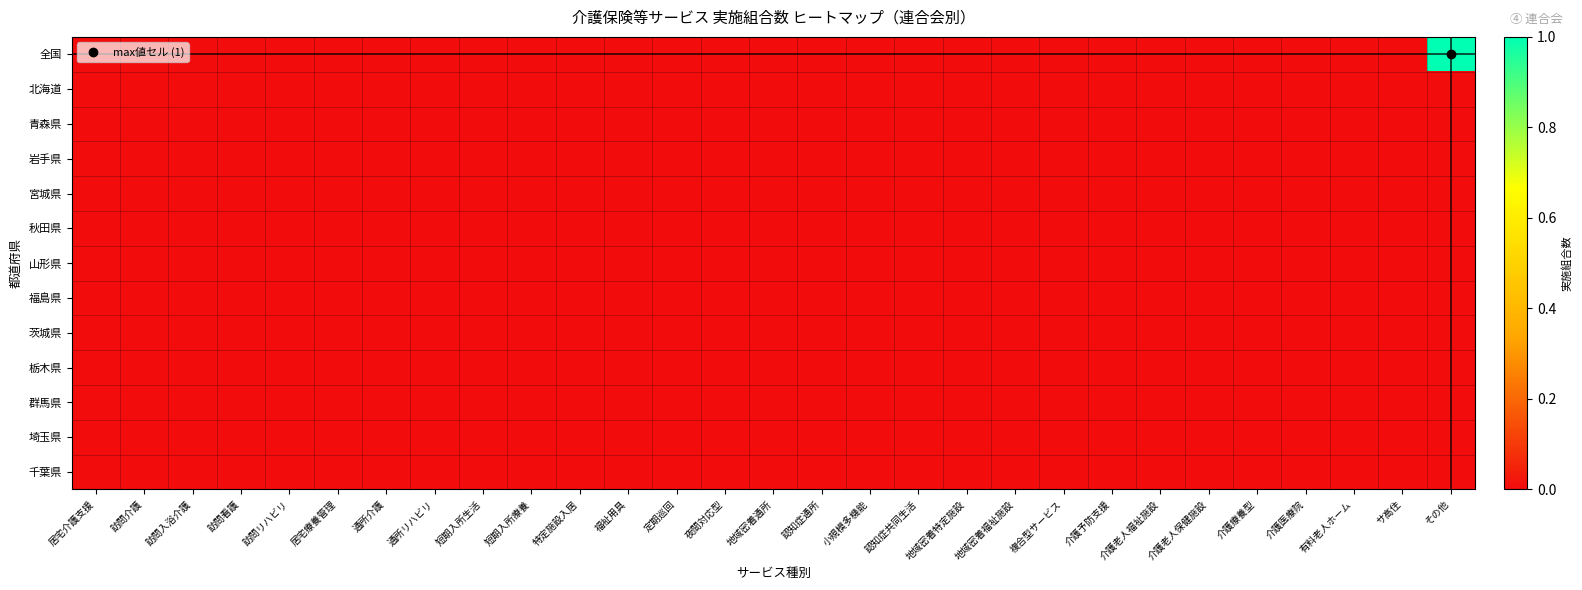

Reading left to right, list all the values displayed in this chart.

全国: 居宅介護支援=0	訪問介護=0	訪問入浴介護=0	訪問看護=0	訪問リハビリ=0	居宅療養管理=0	通所介護=0	通所リハビリ=0	短期入所生活=0	短期入所療養=0	特定施設入居=0	福祉用具=0	定期巡回=0	夜間対応型=0	地域密着通所=0	認知症通所=0	小規模多機能=0	認知症共同生活=0	地域密着特定施設=0	地域密着福祉施設=0	複合型サービス=0	介護予防支援=0	介護老人福祉施設=0	介護老人保健施設=0	介護療養型=0	介護医療院=0	有料老人ホーム=0	サ高住=0	その他=1
北海道: 居宅介護支援=0	訪問介護=0	訪問入浴介護=0	訪問看護=0	訪問リハビリ=0	居宅療養管理=0	通所介護=0	通所リハビリ=0	短期入所生活=0	短期入所療養=0	特定施設入居=0	福祉用具=0	定期巡回=0	夜間対応型=0	地域密着通所=0	認知症通所=0	小規模多機能=0	認知症共同生活=0	地域密着特定施設=0	地域密着福祉施設=0	複合型サービス=0	介護予防支援=0	介護老人福祉施設=0	介護老人保健施設=0	介護療養型=0	介護医療院=0	有料老人ホーム=0	サ高住=0	その他=0
青森県: 居宅介護支援=0	訪問介護=0	訪問入浴介護=0	訪問看護=0	訪問リハビリ=0	居宅療養管理=0	通所介護=0	通所リハビリ=0	短期入所生活=0	短期入所療養=0	特定施設入居=0	福祉用具=0	定期巡回=0	夜間対応型=0	地域密着通所=0	認知症通所=0	小規模多機能=0	認知症共同生活=0	地域密着特定施設=0	地域密着福祉施設=0	複合型サービス=0	介護予防支援=0	介護老人福祉施設=0	介護老人保健施設=0	介護療養型=0	介護医療院=0	有料老人ホーム=0	サ高住=0	その他=0
岩手県: 居宅介護支援=0	訪問介護=0	訪問入浴介護=0	訪問看護=0	訪問リハビリ=0	居宅療養管理=0	通所介護=0	通所リハビリ=0	短期入所生活=0	短期入所療養=0	特定施設入居=0	福祉用具=0	定期巡回=0	夜間対応型=0	地域密着通所=0	認知症通所=0	小規模多機能=0	認知症共同生活=0	地域密着特定施設=0	地域密着福祉施設=0	複合型サービス=0	介護予防支援=0	介護老人福祉施設=0	介護老人保健施設=0	介護療養型=0	介護医療院=0	有料老人ホーム=0	サ高住=0	その他=0
宮城県: 居宅介護支援=0	訪問介護=0	訪問入浴介護=0	訪問看護=0	訪問リハビリ=0	居宅療養管理=0	通所介護=0	通所リハビリ=0	短期入所生活=0	短期入所療養=0	特定施設入居=0	福祉用具=0	定期巡回=0	夜間対応型=0	地域密着通所=0	認知症通所=0	小規模多機能=0	認知症共同生活=0	地域密着特定施設=0	地域密着福祉施設=0	複合型サービス=0	介護予防支援=0	介護老人福祉施設=0	介護老人保健施設=0	介護療養型=0	介護医療院=0	有料老人ホーム=0	サ高住=0	その他=0
秋田県: 居宅介護支援=0	訪問介護=0	訪問入浴介護=0	訪問看護=0	訪問リハビリ=0	居宅療養管理=0	通所介護=0	通所リハビリ=0	短期入所生活=0	短期入所療養=0	特定施設入居=0	福祉用具=0	定期巡回=0	夜間対応型=0	地域密着通所=0	認知症通所=0	小規模多機能=0	認知症共同生活=0	地域密着特定施設=0	地域密着福祉施設=0	複合型サービス=0	介護予防支援=0	介護老人福祉施設=0	介護老人保健施設=0	介護療養型=0	介護医療院=0	有料老人ホーム=0	サ高住=0	その他=0
山形県: 居宅介護支援=0	訪問介護=0	訪問入浴介護=0	訪問看護=0	訪問リハビリ=0	居宅療養管理=0	通所介護=0	通所リハビリ=0	短期入所生活=0	短期入所療養=0	特定施設入居=0	福祉用具=0	定期巡回=0	夜間対応型=0	地域密着通所=0	認知症通所=0	小規模多機能=0	認知症共同生活=0	地域密着特定施設=0	地域密着福祉施設=0	複合型サービス=0	介護予防支援=0	介護老人福祉施設=0	介護老人保健施設=0	介護療養型=0	介護医療院=0	有料老人ホーム=0	サ高住=0	その他=0
福島県: 居宅介護支援=0	訪問介護=0	訪問入浴介護=0	訪問看護=0	訪問リハビリ=0	居宅療養管理=0	通所介護=0	通所リハビリ=0	短期入所生活=0	短期入所療養=0	特定施設入居=0	福祉用具=0	定期巡回=0	夜間対応型=0	地域密着通所=0	認知症通所=0	小規模多機能=0	認知症共同生活=0	地域密着特定施設=0	地域密着福祉施設=0	複合型サービス=0	介護予防支援=0	介護老人福祉施設=0	介護老人保健施設=0	介護療養型=0	介護医療院=0	有料老人ホーム=0	サ高住=0	その他=0
茨城県: 居宅介護支援=0	訪問介護=0	訪問入浴介護=0	訪問看護=0	訪問リハビリ=0	居宅療養管理=0	通所介護=0	通所リハビリ=0	短期入所生活=0	短期入所療養=0	特定施設入居=0	福祉用具=0	定期巡回=0	夜間対応型=0	地域密着通所=0	認知症通所=0	小規模多機能=0	認知症共同生活=0	地域密着特定施設=0	地域密着福祉施設=0	複合型サービス=0	介護予防支援=0	介護老人福祉施設=0	介護老人保健施設=0	介護療養型=0	介護医療院=0	有料老人ホーム=0	サ高住=0	その他=0
栃木県: 居宅介護支援=0	訪問介護=0	訪問入浴介護=0	訪問看護=0	訪問リハビリ=0	居宅療養管理=0	通所介護=0	通所リハビリ=0	短期入所生活=0	短期入所療養=0	特定施設入居=0	福祉用具=0	定期巡回=0	夜間対応型=0	地域密着通所=0	認知症通所=0	小規模多機能=0	認知症共同生活=0	地域密着特定施設=0	地域密着福祉施設=0	複合型サービス=0	介護予防支援=0	介護老人福祉施設=0	介護老人保健施設=0	介護療養型=0	介護医療院=0	有料老人ホーム=0	サ高住=0	その他=0
群馬県: 居宅介護支援=0	訪問介護=0	訪問入浴介護=0	訪問看護=0	訪問リハビリ=0	居宅療養管理=0	通所介護=0	通所リハビリ=0	短期入所生活=0	短期入所療養=0	特定施設入居=0	福祉用具=0	定期巡回=0	夜間対応型=0	地域密着通所=0	認知症通所=0	小規模多機能=0	認知症共同生活=0	地域密着特定施設=0	地域密着福祉施設=0	複合型サービス=0	介護予防支援=0	介護老人福祉施設=0	介護老人保健施設=0	介護療養型=0	介護医療院=0	有料老人ホーム=0	サ高住=0	その他=0
埼玉県: 居宅介護支援=0	訪問介護=0	訪問入浴介護=0	訪問看護=0	訪問リハビリ=0	居宅療養管理=0	通所介護=0	通所リハビリ=0	短期入所生活=0	短期入所療養=0	特定施設入居=0	福祉用具=0	定期巡回=0	夜間対応型=0	地域密着通所=0	認知症通所=0	小規模多機能=0	認知症共同生活=0	地域密着特定施設=0	地域密着福祉施設=0	複合型サービス=0	介護予防支援=0	介護老人福祉施設=0	介護老人保健施設=0	介護療養型=0	介護医療院=0	有料老人ホーム=0	サ高住=0	その他=0
千葉県: 居宅介護支援=0	訪問介護=0	訪問入浴介護=0	訪問看護=0	訪問リハビリ=0	居宅療養管理=0	通所介護=0	通所リハビリ=0	短期入所生活=0	短期入所療養=0	特定施設入居=0	福祉用具=0	定期巡回=0	夜間対応型=0	地域密着通所=0	認知症通所=0	小規模多機能=0	認知症共同生活=0	地域密着特定施設=0	地域密着福祉施設=0	複合型サービス=0	介護予防支援=0	介護老人福祉施設=0	介護老人保健施設=0	介護療養型=0	介護医療院=0	有料老人ホーム=0	サ高住=0	その他=0